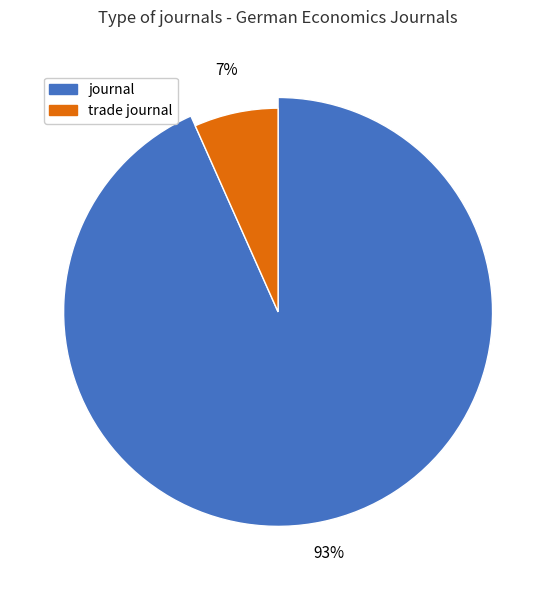

Which category has the smallest portion of the pie?

trade journal